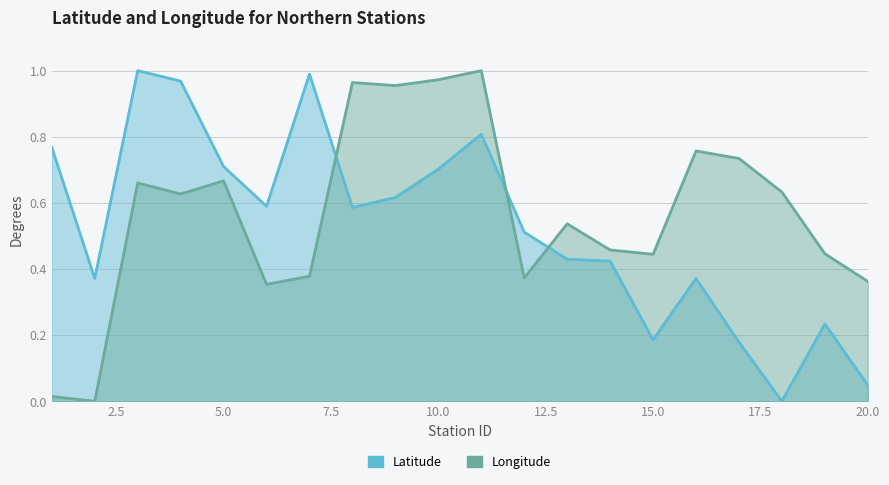

Rank the series at 17 from lowest to highest value.

Latitude, Longitude